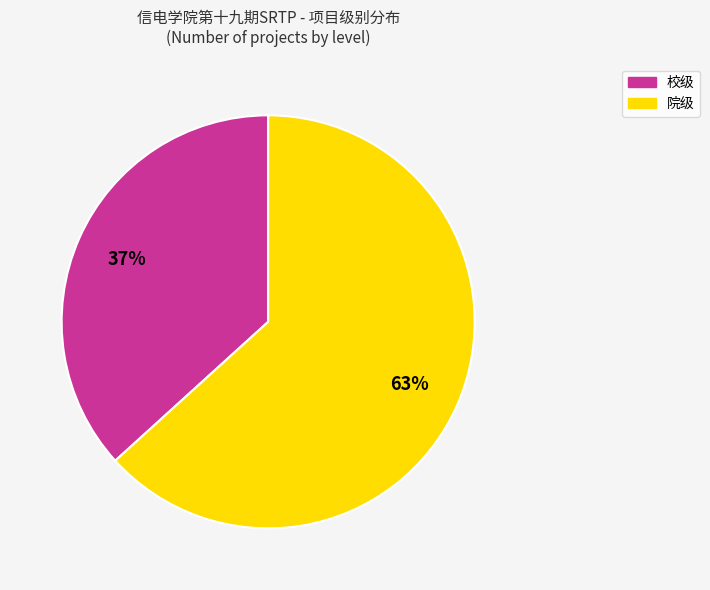

True or false: 校级 accounts for 37% of the total.

True